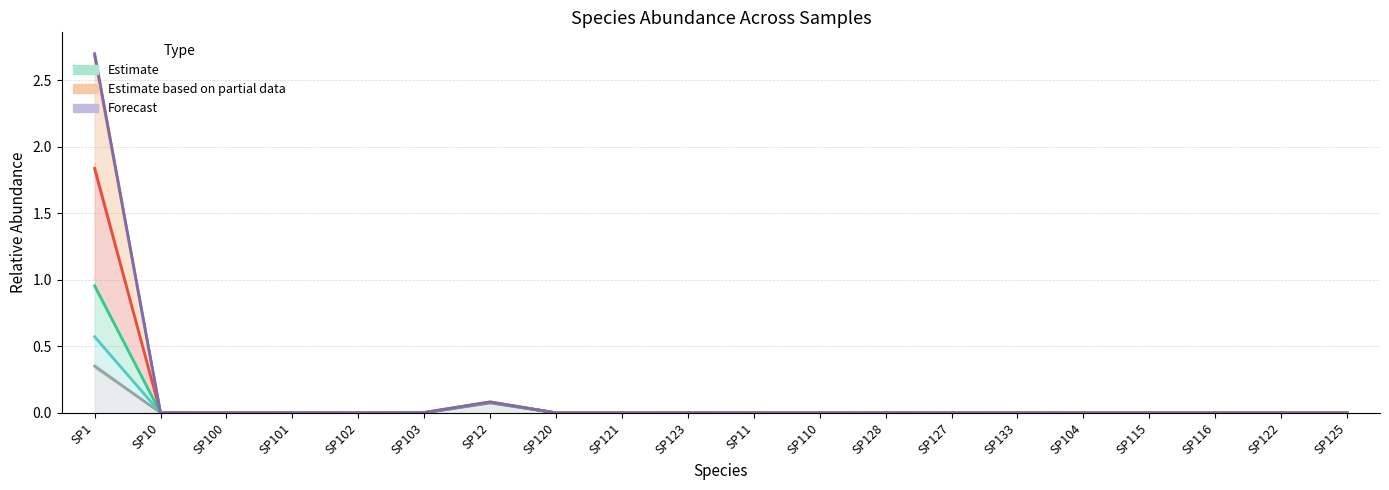

At which category does IM19 reach its first local peak?

SP101